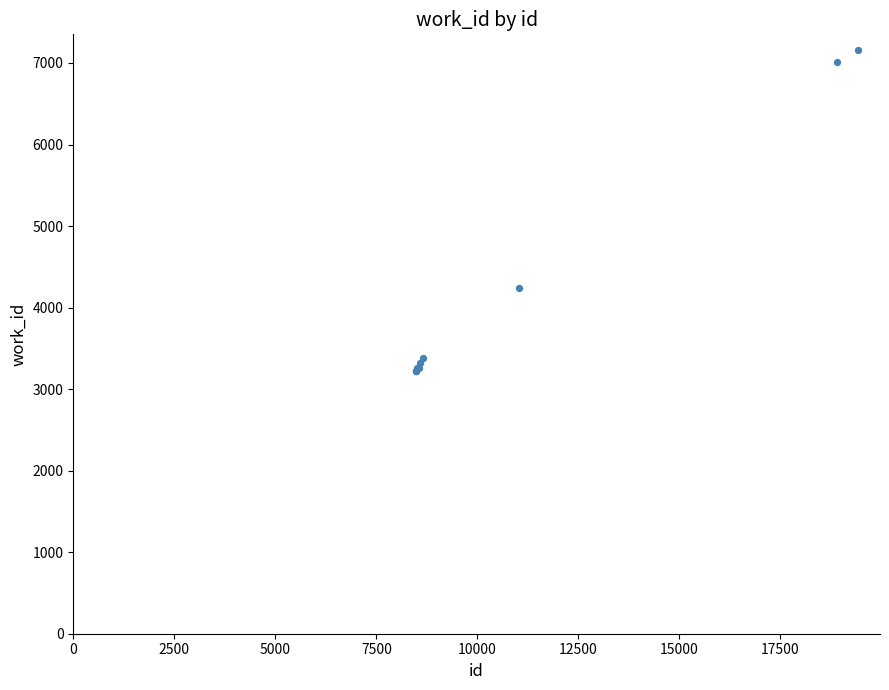

What Y value in the scatter plot is closest to 5191?

4240